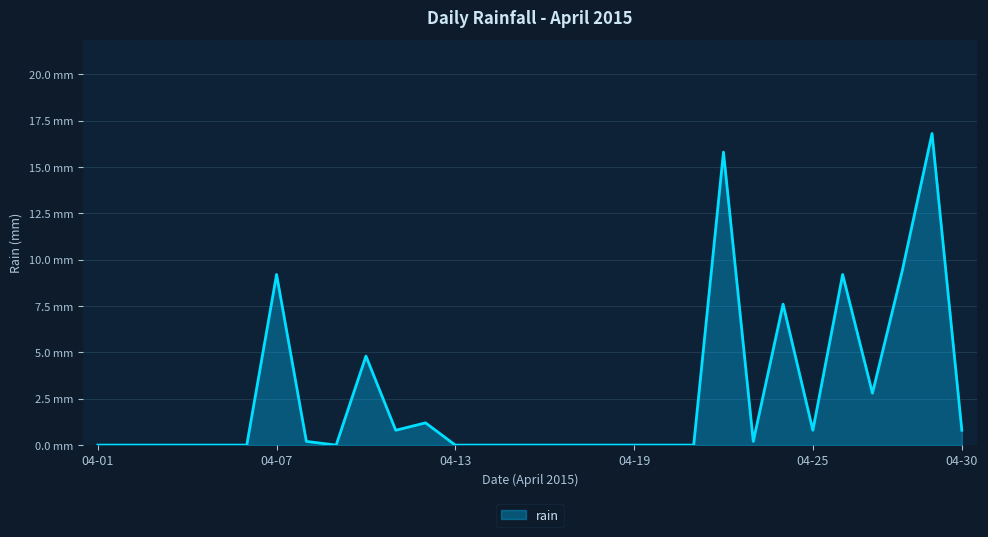

Does the chart display data point markers on the line(s)?

No